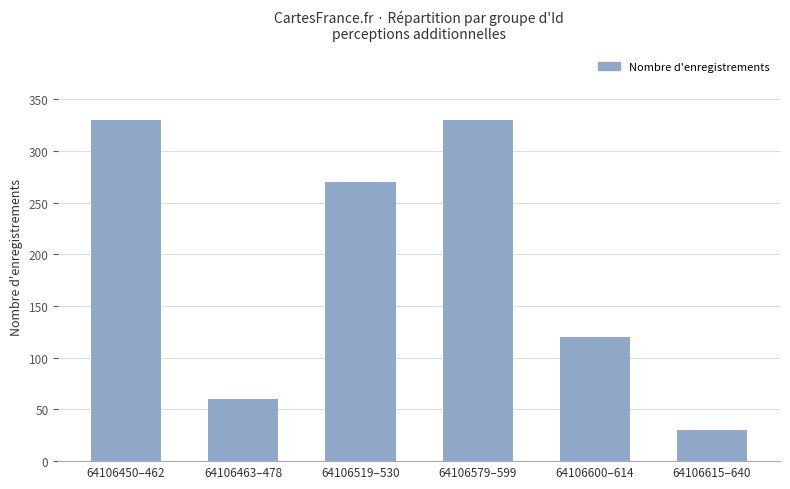

What is the sum of all values?

1140